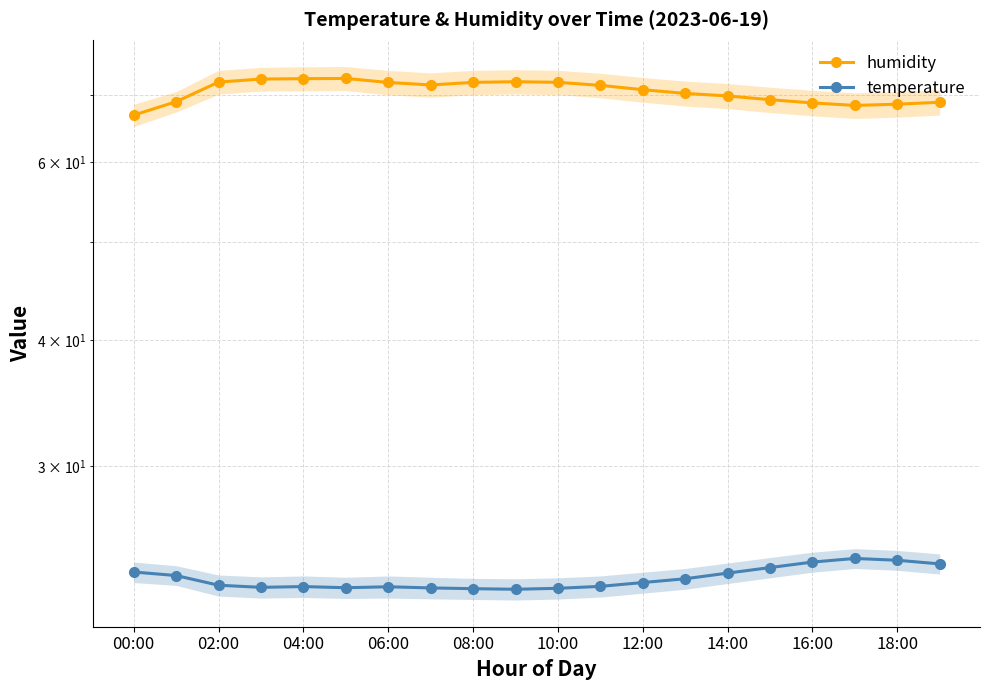

What is the difference between the humidity values at 10 and 19?

3.2